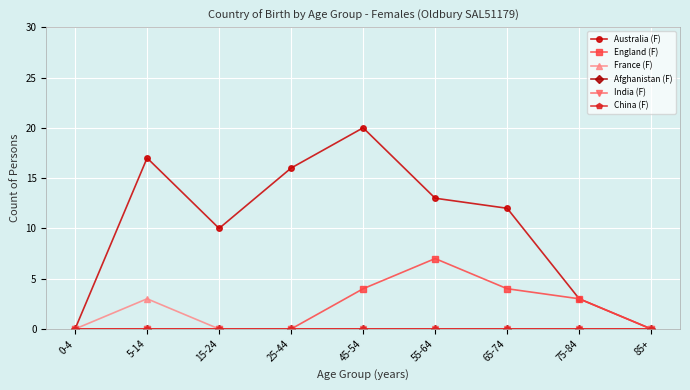

At which category is the sum across all series the highest?

45-54